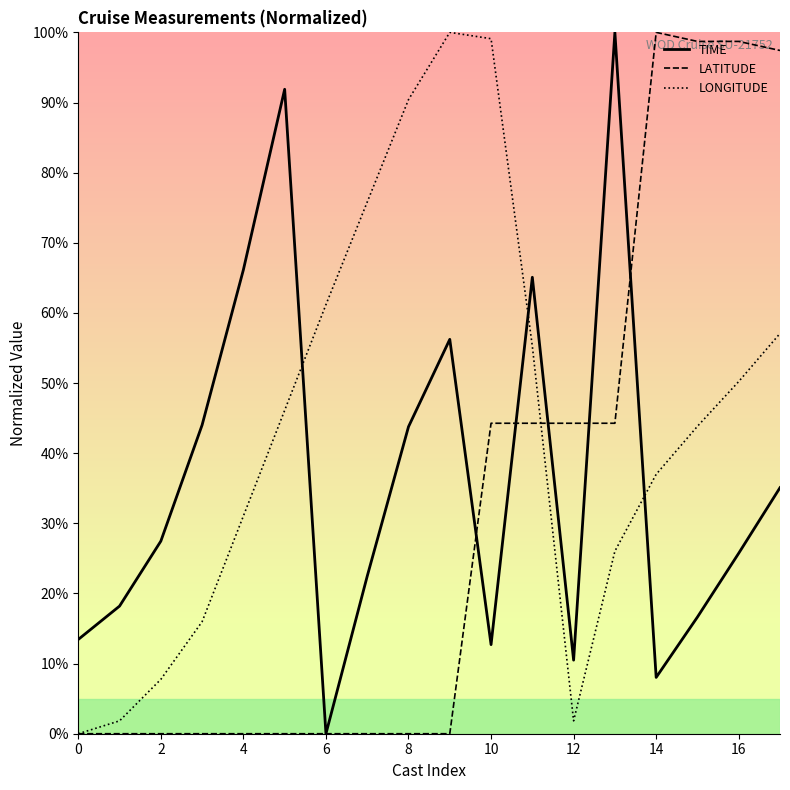

After their last crossing, which series has the higher values: LATITUDE or LONGITUDE?

LATITUDE